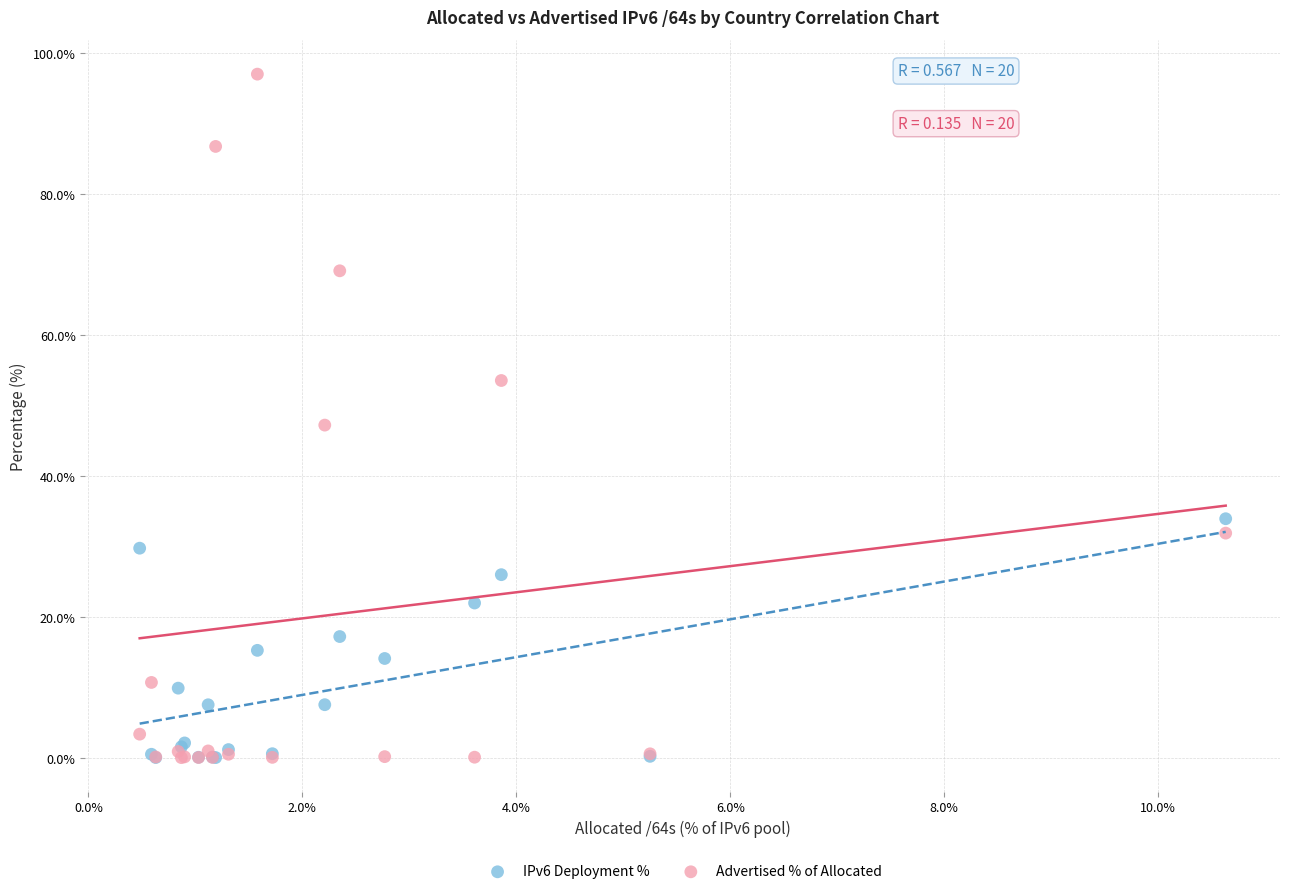

Which series contains the highest Y value?

Advertised % of Allocated